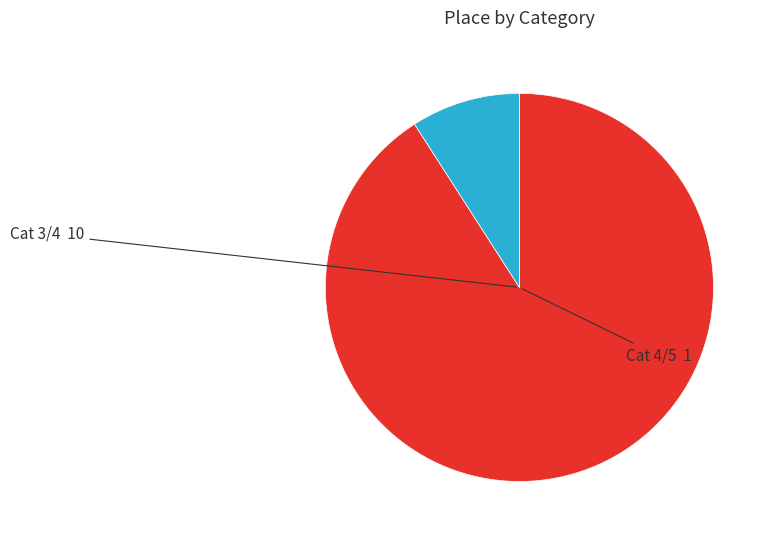

Rank the categories by value from lowest to highest.

Cat 4/5, Cat 3/4